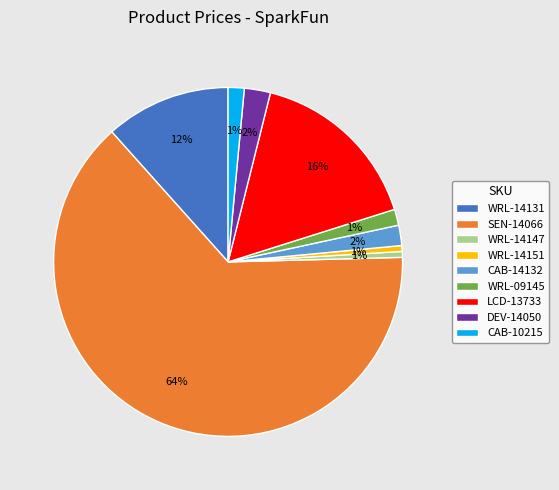

Is there a majority slice in this chart?

Yes